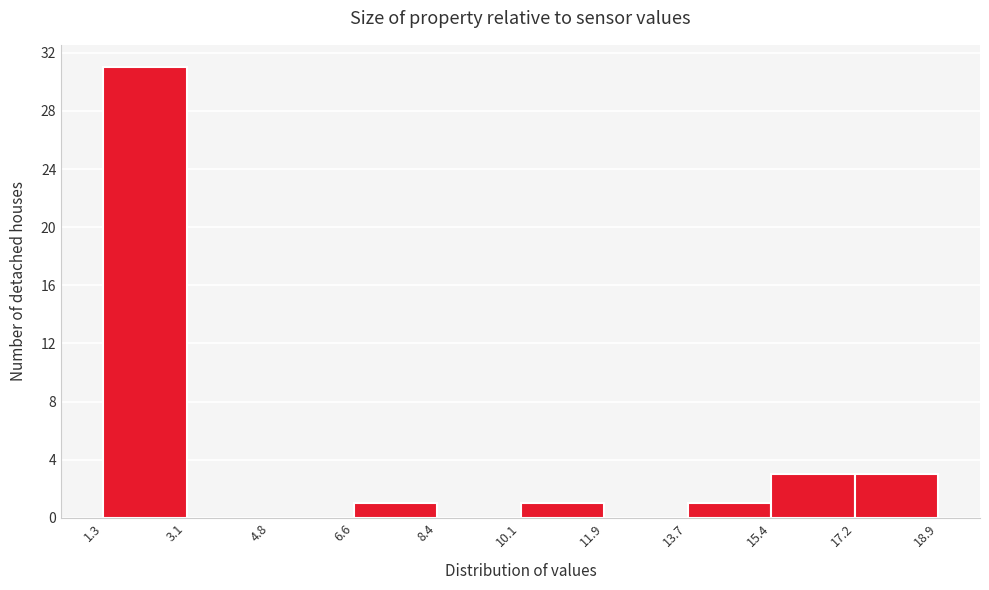

Reading left to right, transcribe this chart: for each bar, give the range it covers on the x-axis and its height. The values are not printed on the chart, so give them approximately, as read against the axis.

1.3 to 3.1: 31
3.1 to 4.8: 0
4.8 to 6.6: 0
6.6 to 8.4: 1
8.4 to 10.1: 0
10.1 to 11.9: 1
11.9 to 13.7: 0
13.7 to 15.4: 1
15.4 to 17.2: 3
17.2 to 18.9: 3